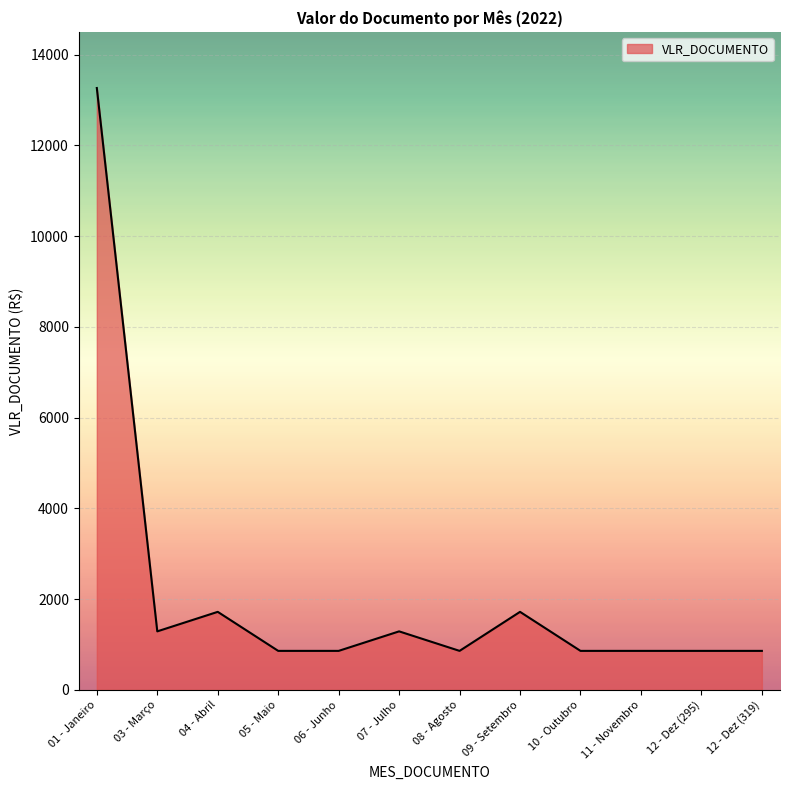

Approximately how many times larger is the value at 06 - Junho compared to 05 - Maio?

1.0